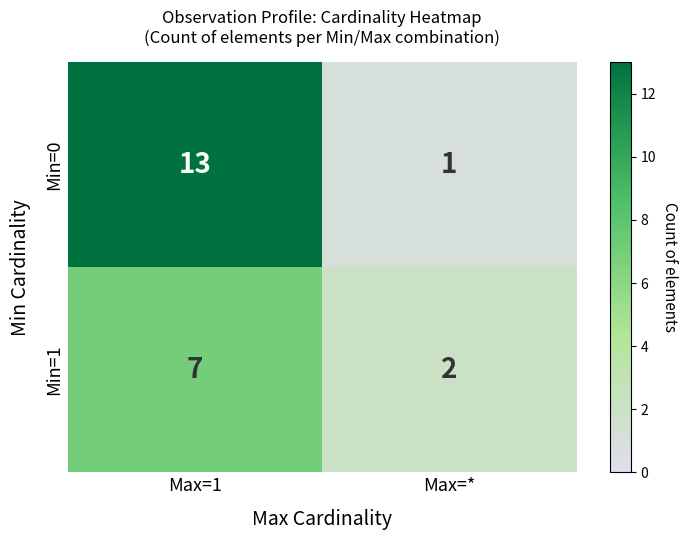

What is the sum of the Min=0 values at Max=* and Max=1?

14